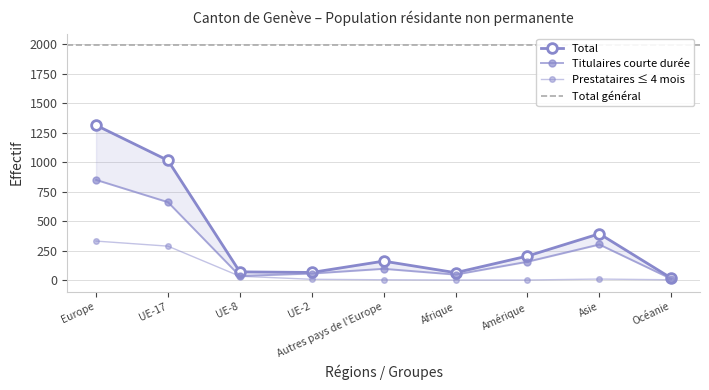

Between UE-17 and UE-8, which series saw the biggest shift?

Total